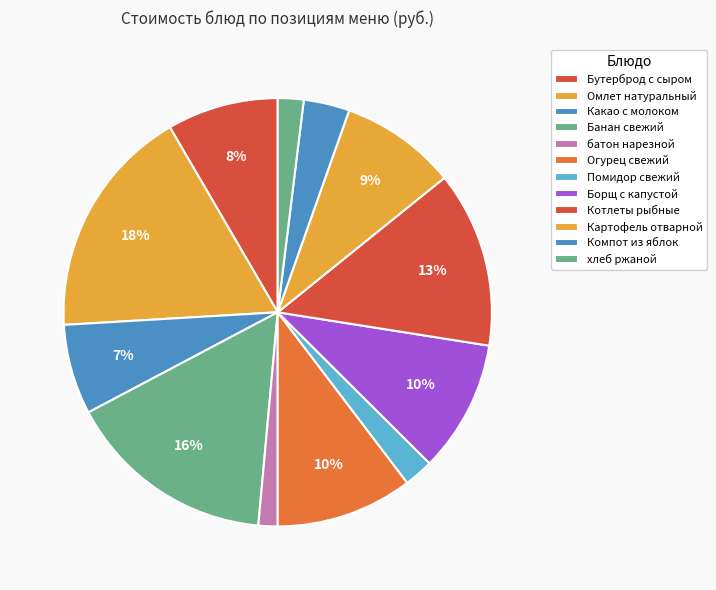

Does any single category account for the majority?

No